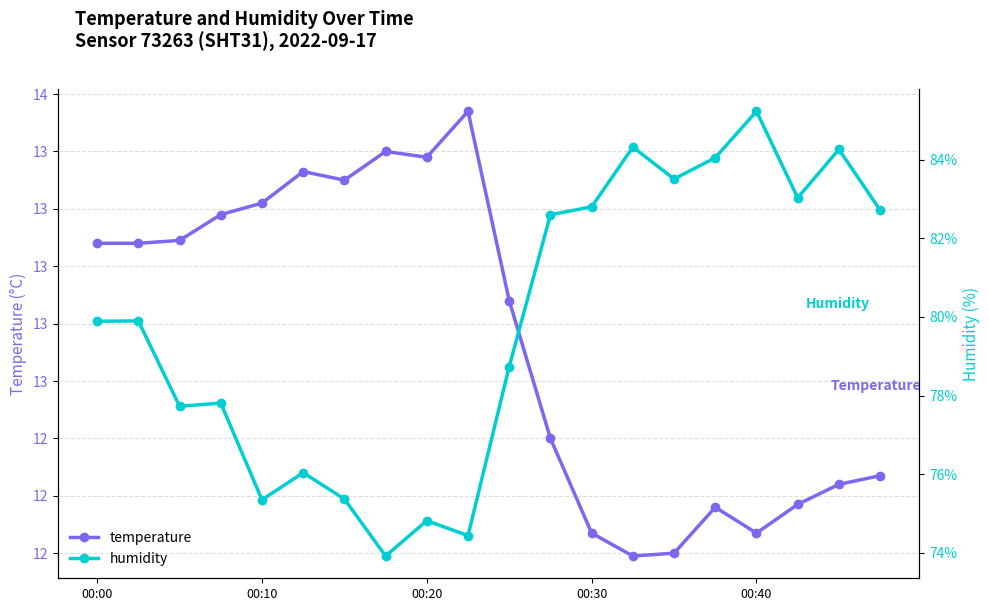

True or false: humidity and temperature intersect in this chart.

False